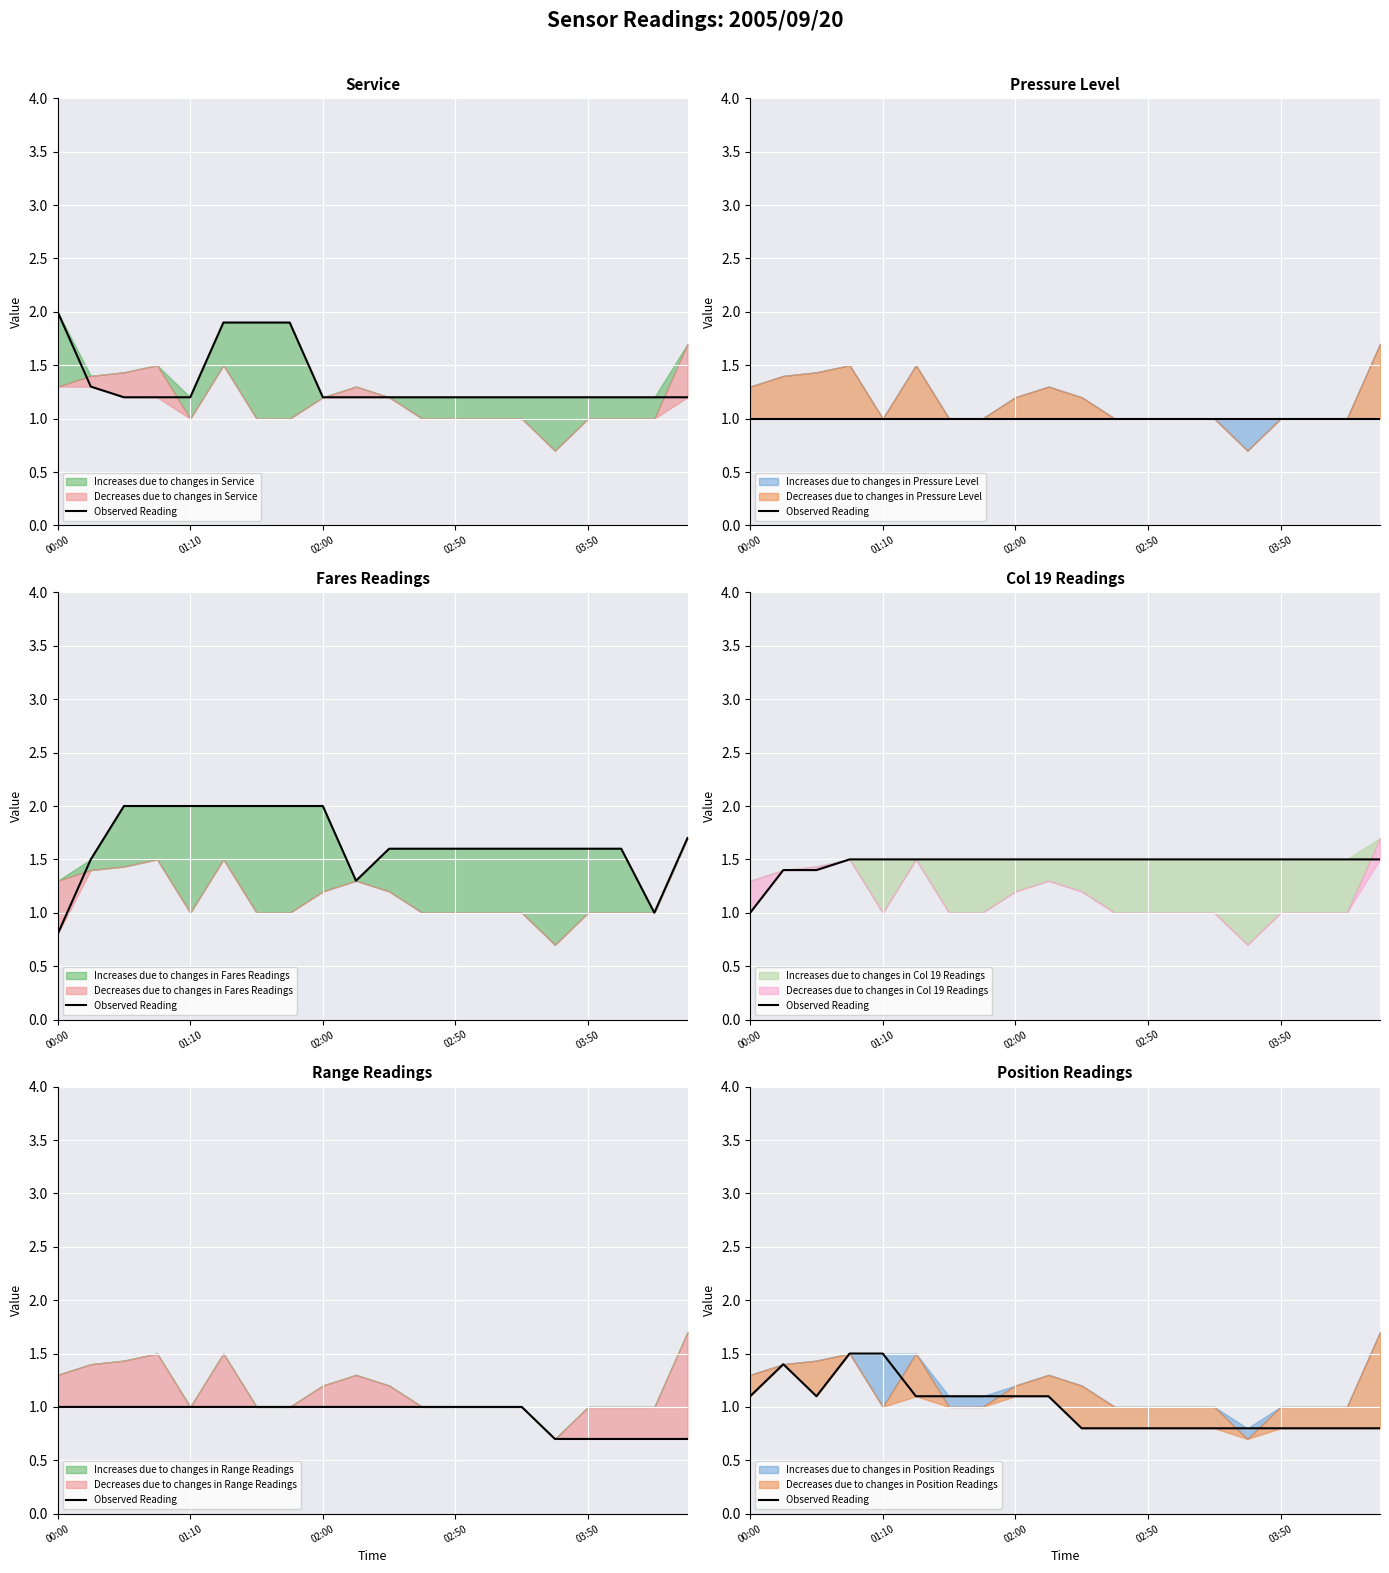

Reading left to right, extract all data points from this chart.

1.1	1.4	1.1	1.5	1.5	1.1	1.1	1.1	1.1	1.1	0.8	0.8	0.8	0.8	0.8	0.8	0.8	0.8	0.8	0.8